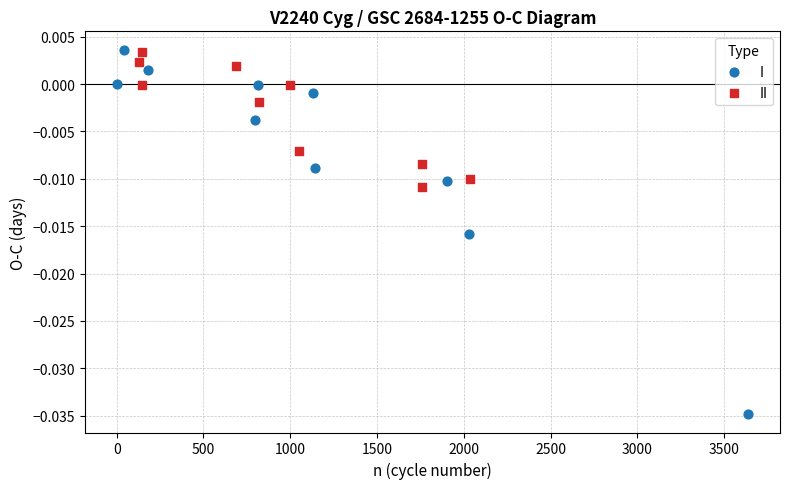

What are all the series names shown in the legend?

I, II